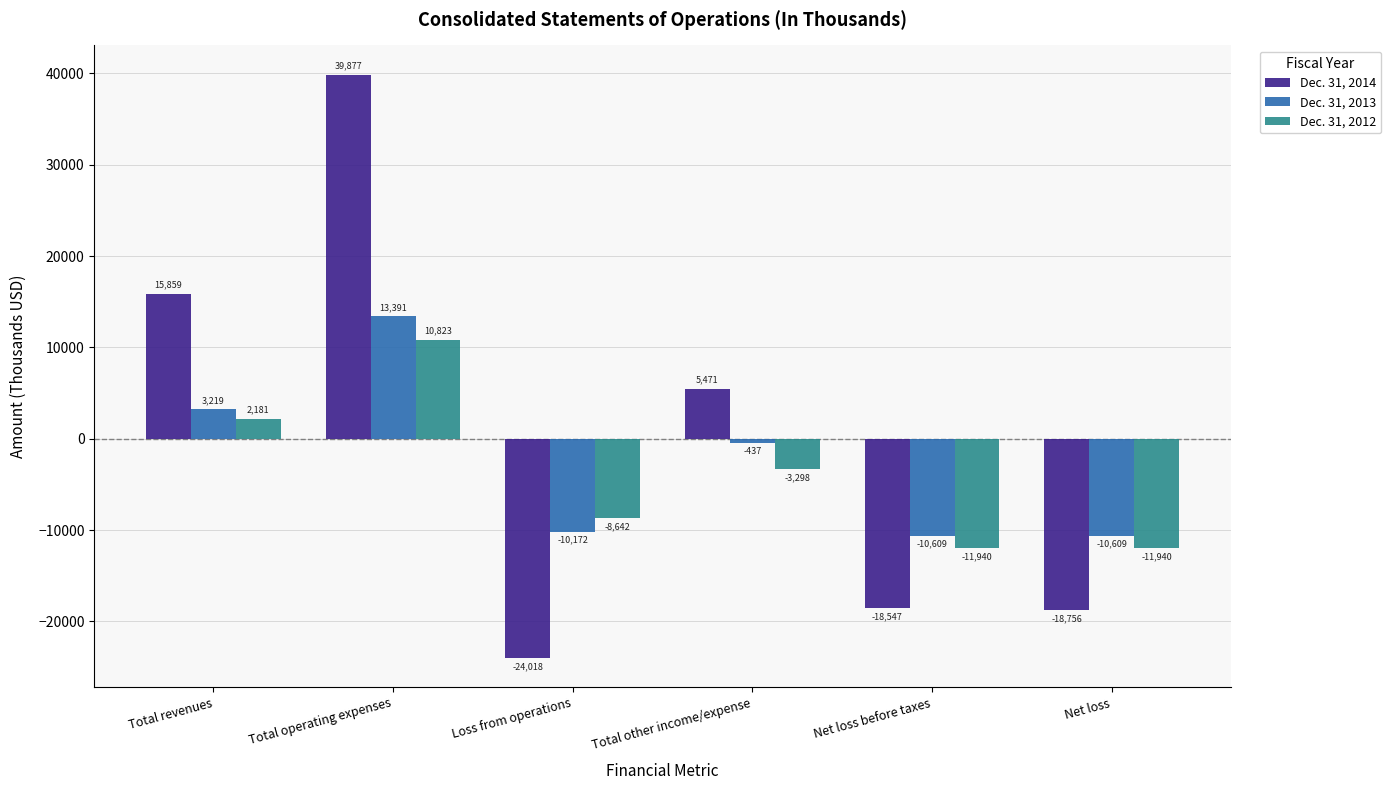

What is the label of the 2nd bar from the left?

Total operating expenses